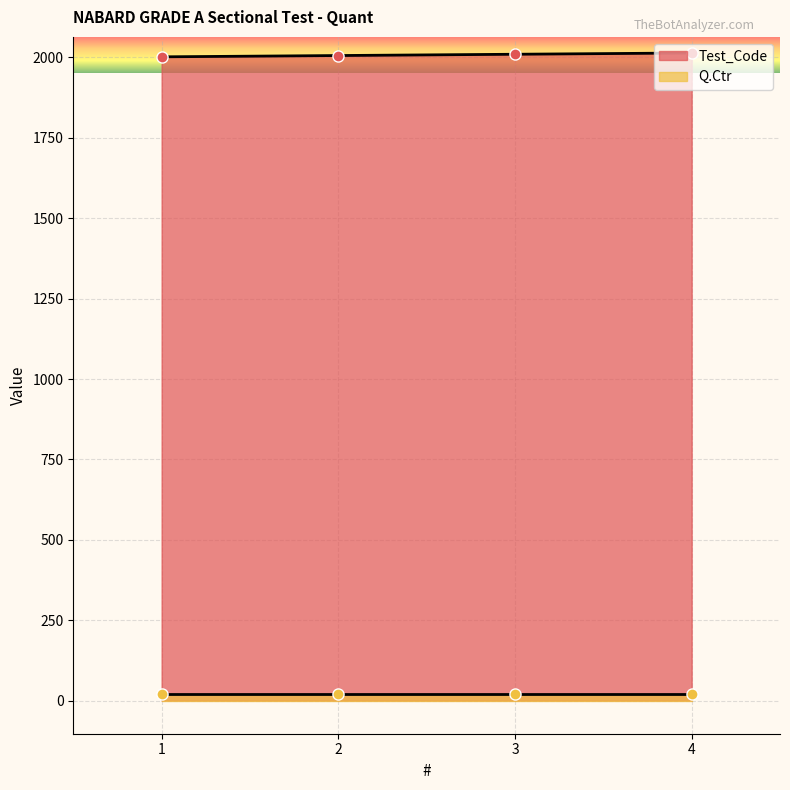

What is the difference between the values at 1 and 2?

4